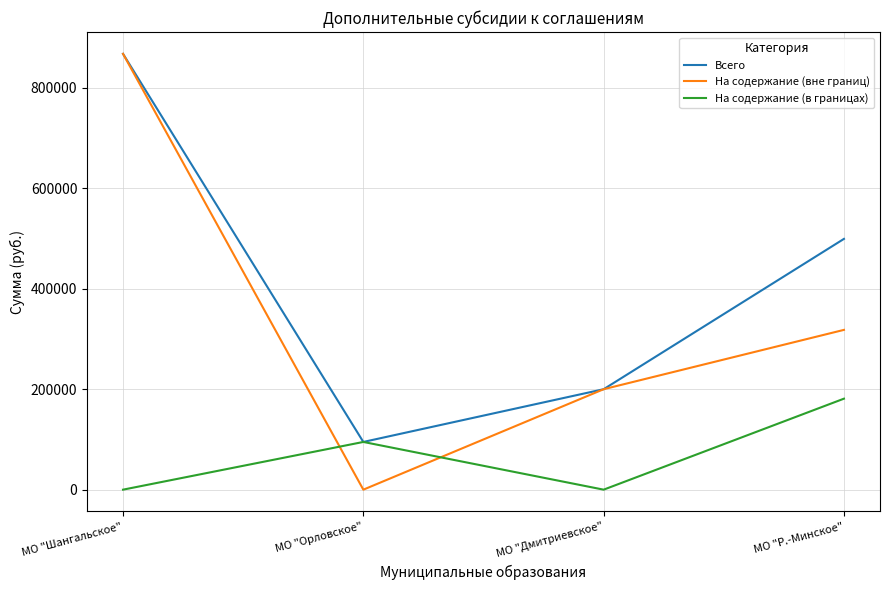

Rank the series at МО "Р.-Минское" from lowest to highest value.

На содержание (в границах), На содержание (вне границ), Всего